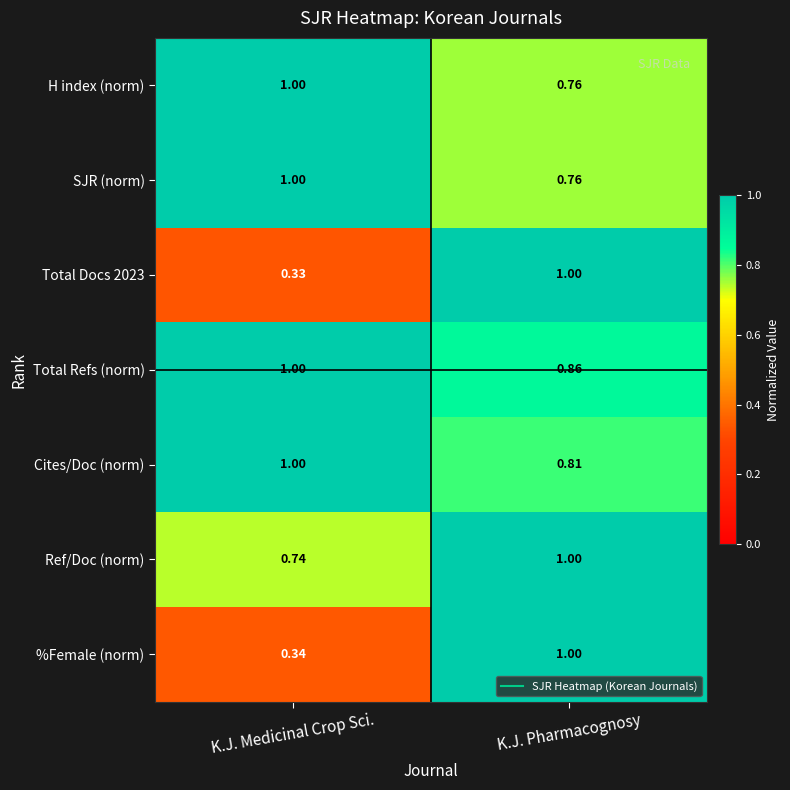

Where is H index (norm) nearest to the value 0?

K.J. Pharmacognosy